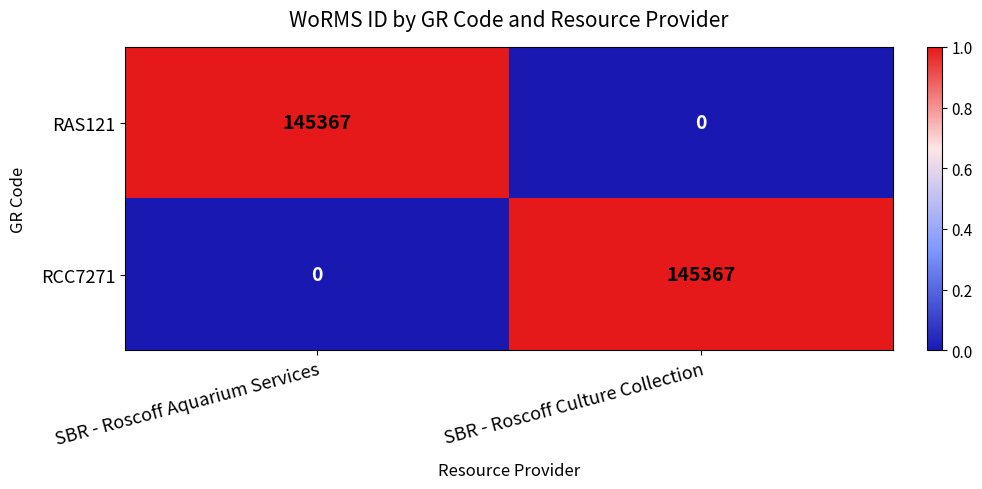

What is the total value across all series at SBR - Roscoff Aquarium Services?

145367